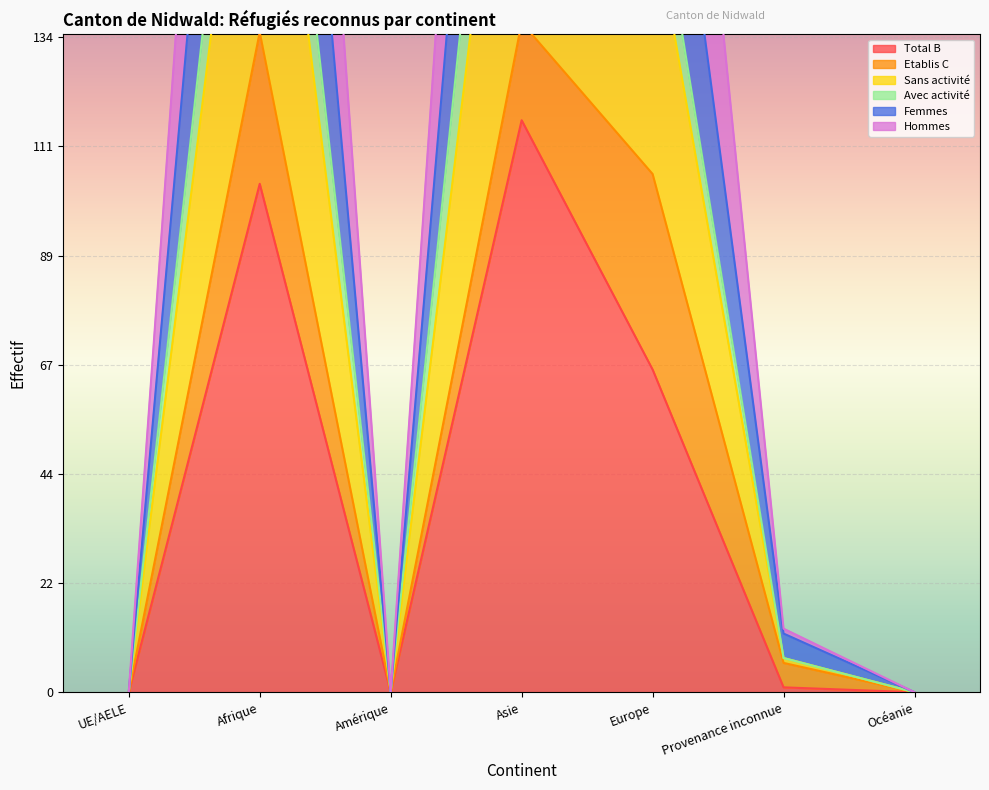

What is the maximum value for Femmes?

314